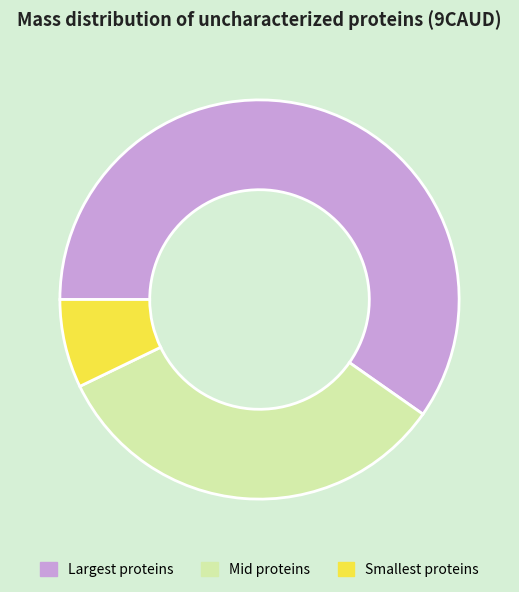

Do Smallest proteins and Mid proteins together represent more than half of the pie?

No